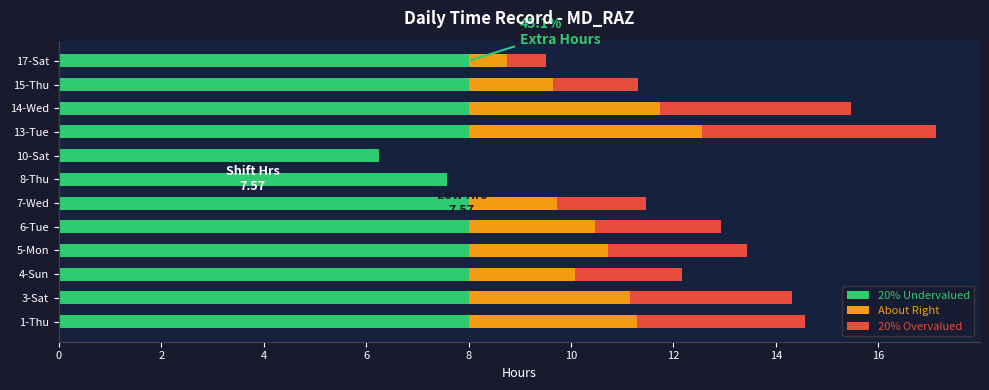

What is the total value across all series at 17-Sat?

9.5